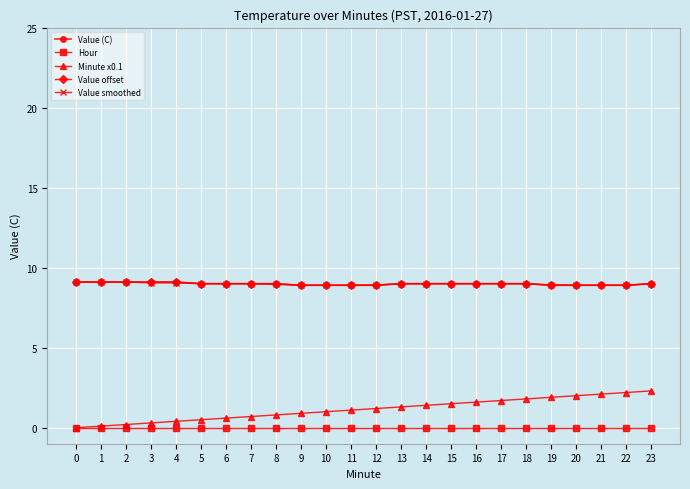

Does the chart display data point markers on the line(s)?

Yes